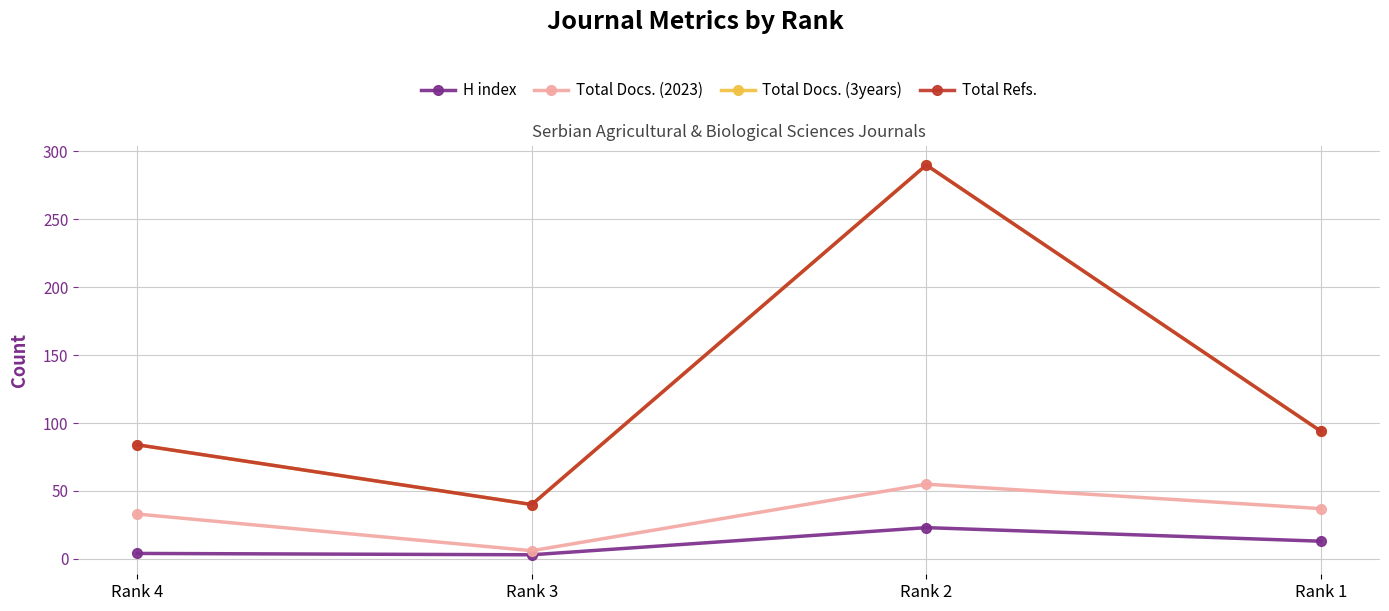

Does the chart have visible grid lines?

Yes